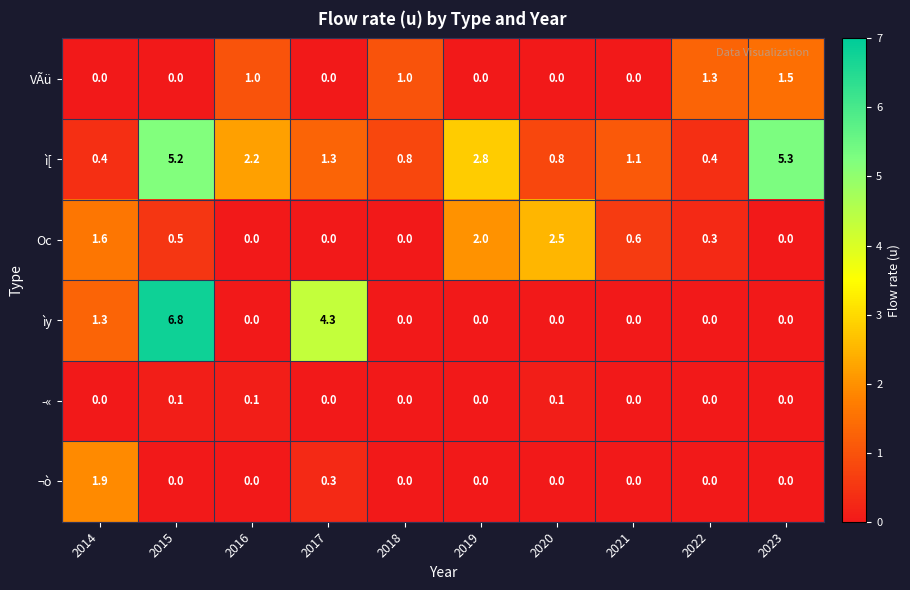

How many series are shown in this chart?

6